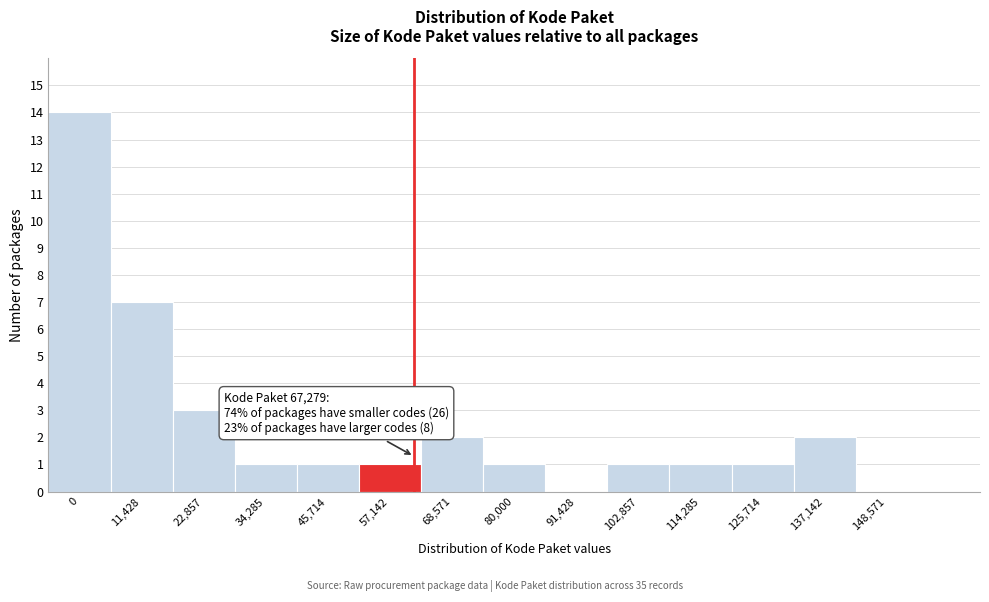

Reading left to right, list all the values displayed in this chart.

0=14	11,428=7	22,857=3	34,285=1	45,714=1	57,142=1	68,571=2	80,000=1	91,428=0	102,857=1	114,285=1	125,714=1	137,142=2	148,571=0